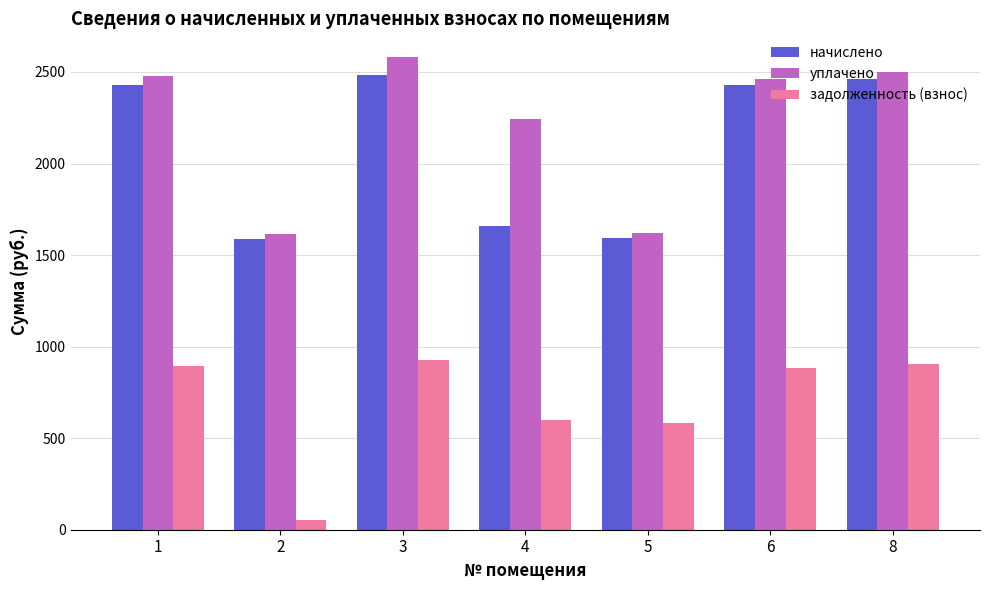

What is the approximate value of задолженность (взнос) at 5?

583.5